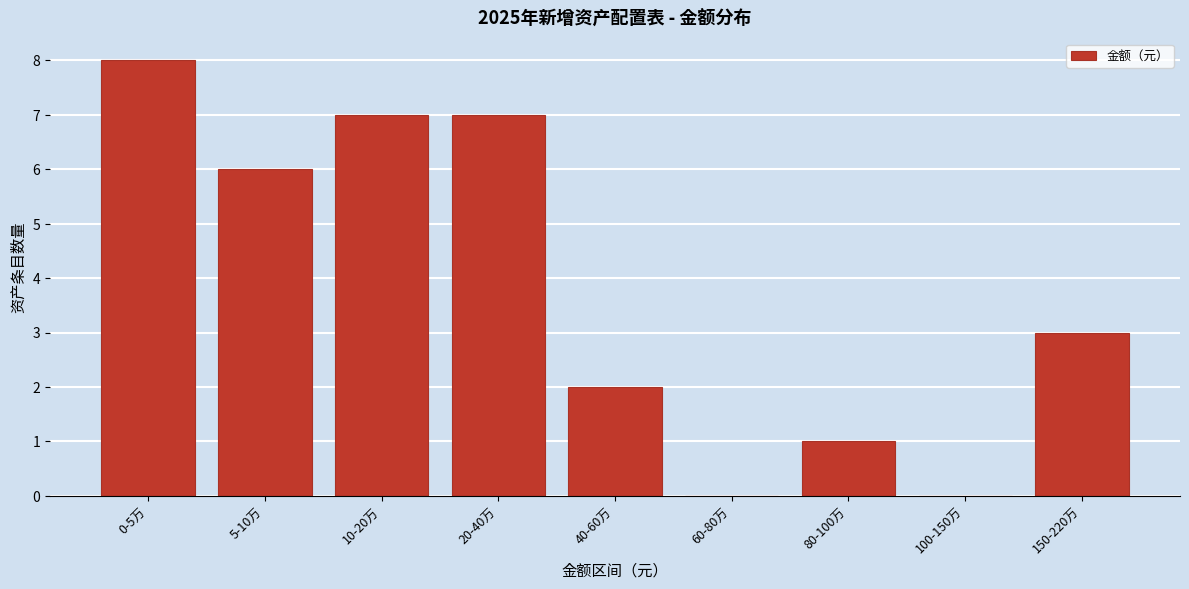

Reading left to right, what are all the values shown in this chart?

0-5万=8	5-10万=6	10-20万=7	20-40万=7	40-60万=2	60-80万=0	80-100万=1	100-150万=0	150-220万=3